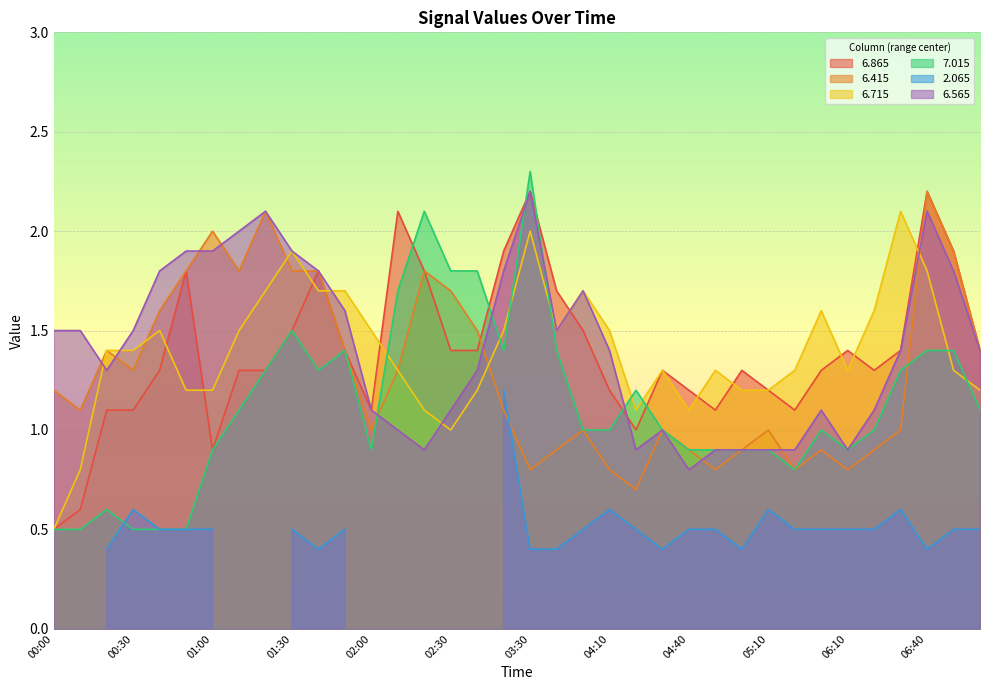

True or false:   7.015 has a value of 0.6 at 04:40.

False